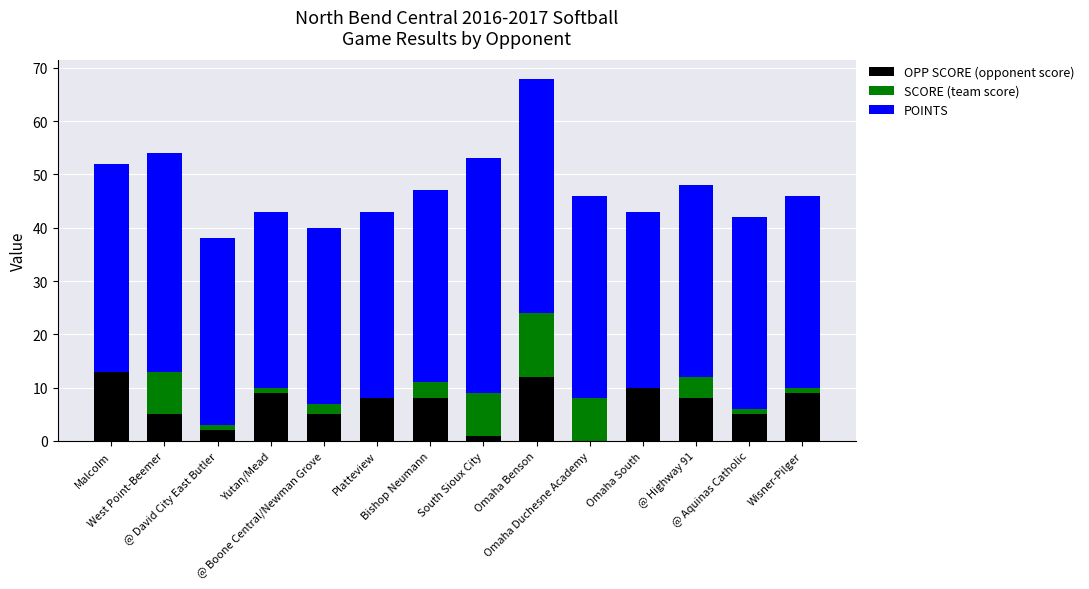

What are all the series names shown in the legend?

OPP SCORE (opponent score), SCORE (team score), POINTS